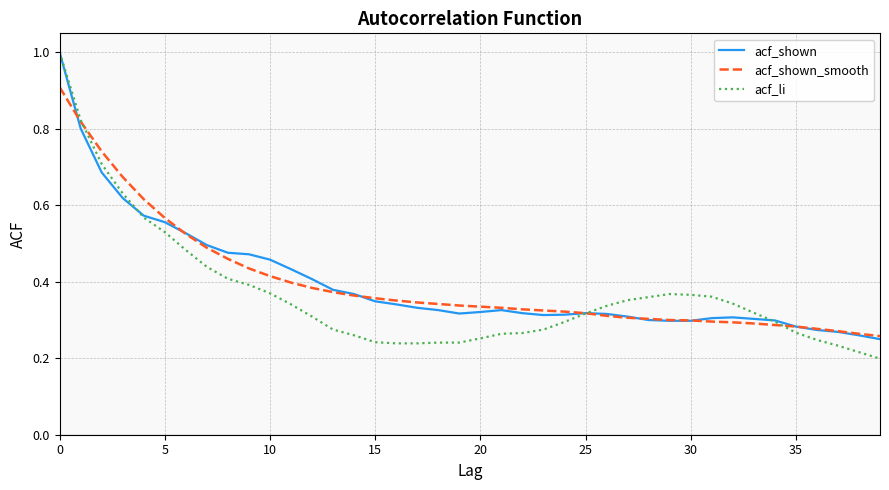

Which series has the largest range (max minus min)?

acf_li